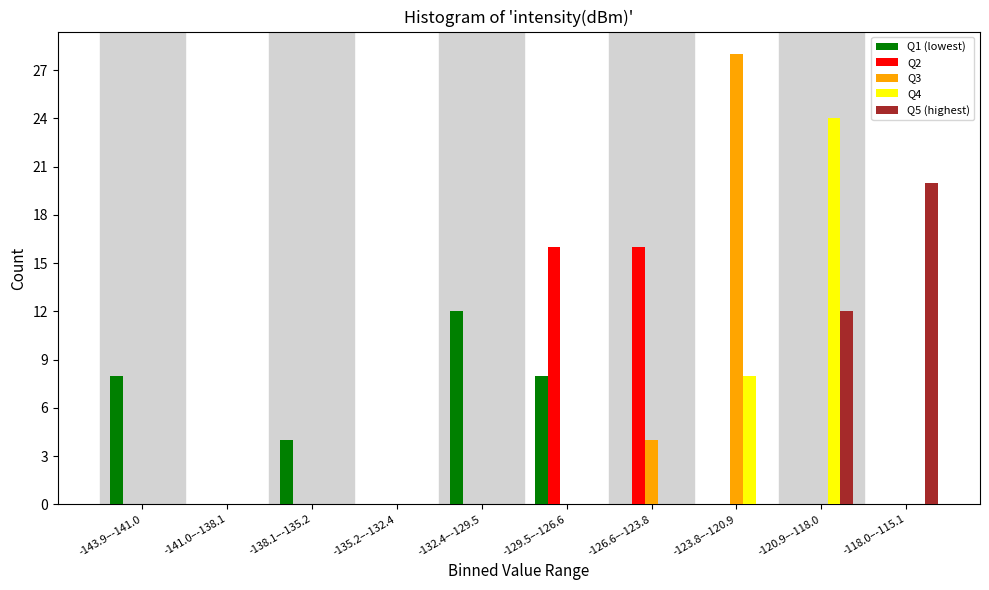

Between -132.4–-129.5 and -129.5–-126.6, which series saw the biggest shift?

Q2